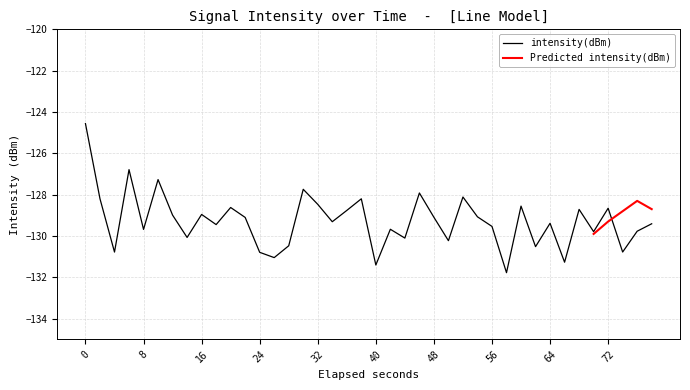

What is the minimum value for intensity(dBm)?

-131.8